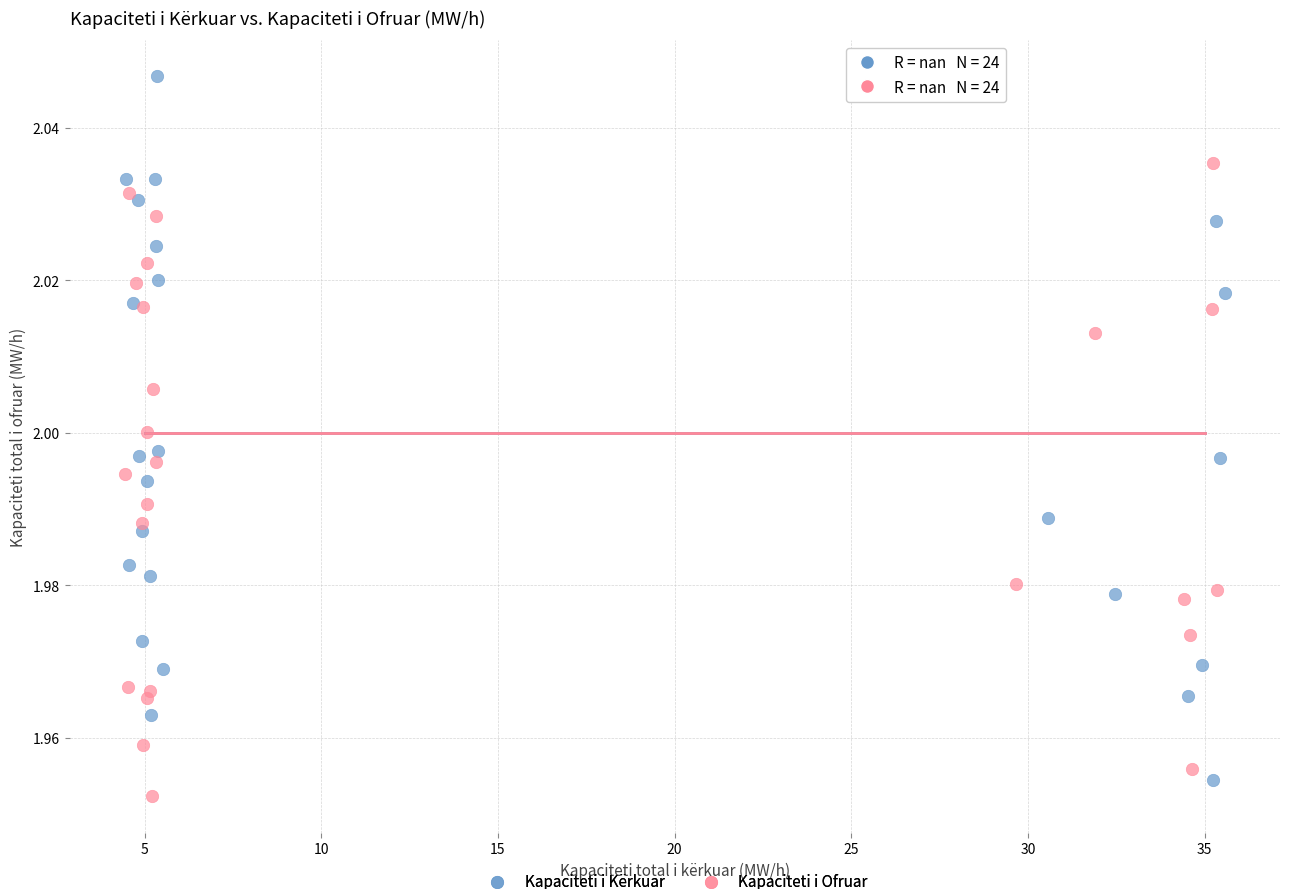

Which series has the widest spread of Y values?

Kapaciteti i Kërkuar